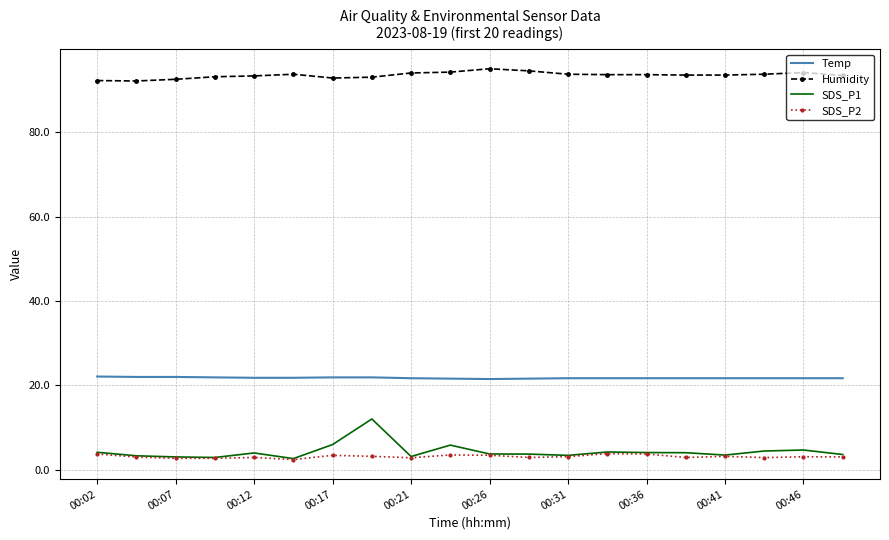

What is the minimum value for Temp?

21.5